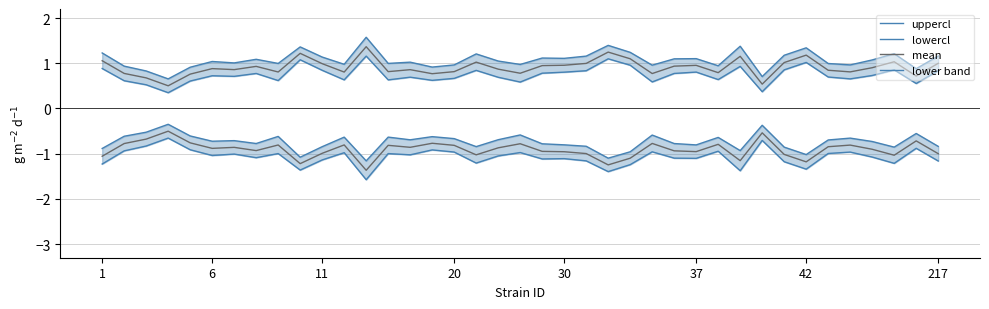

The value of lowercl at 18 is 1.2. True or false?

False